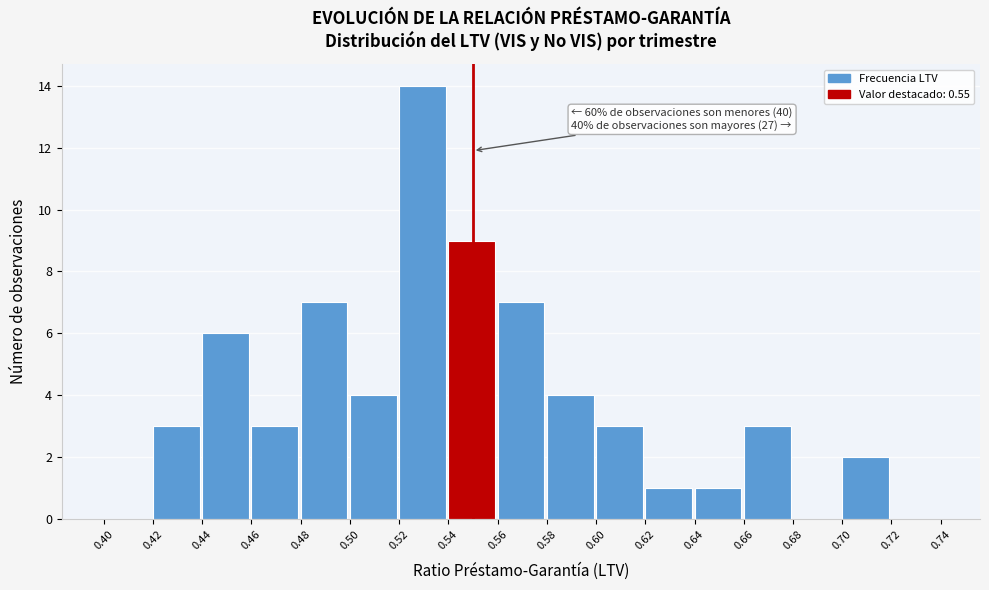

Which range on the x-axis has the tallest bar?

0.52 to 0.54